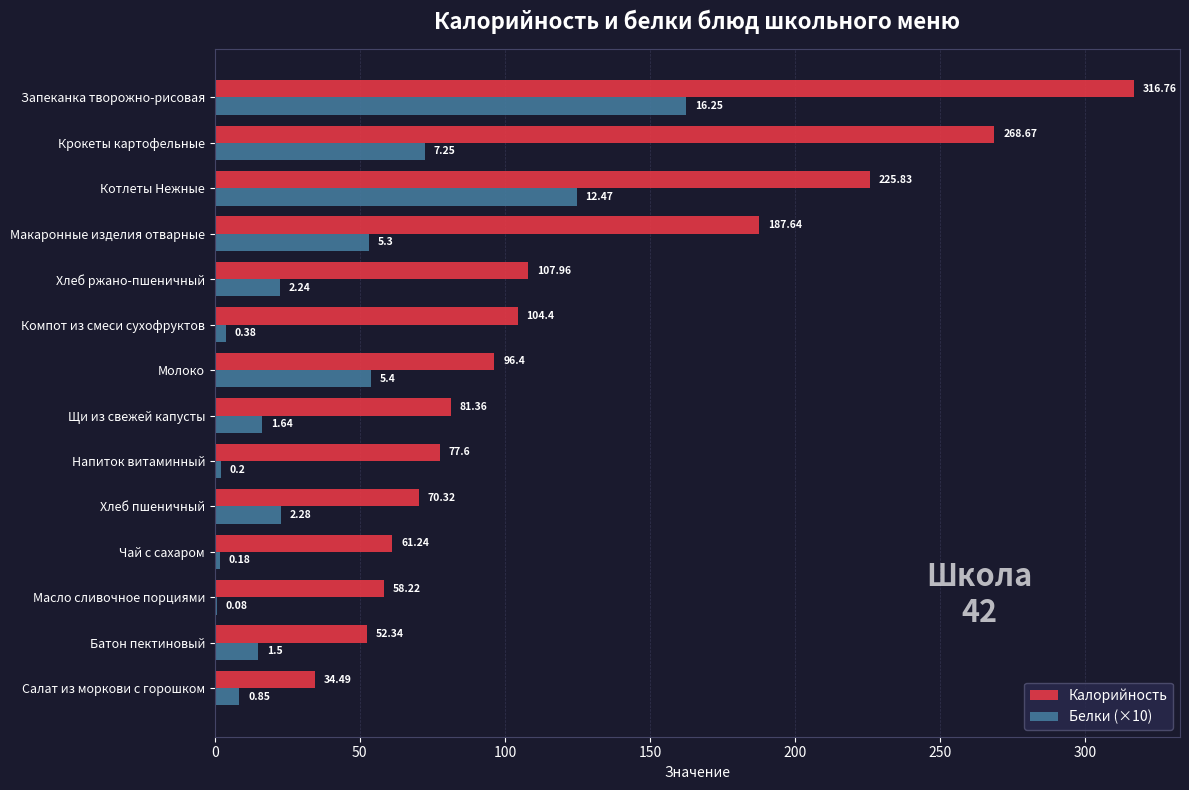

How many data points in Калорийность are above 96?

7